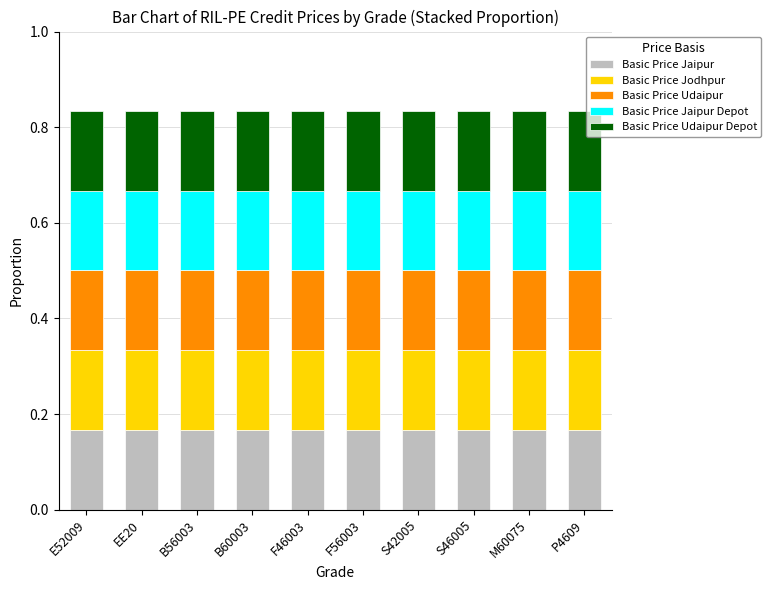

How many Basic Price Jaipur values are between 0 and 1?

10